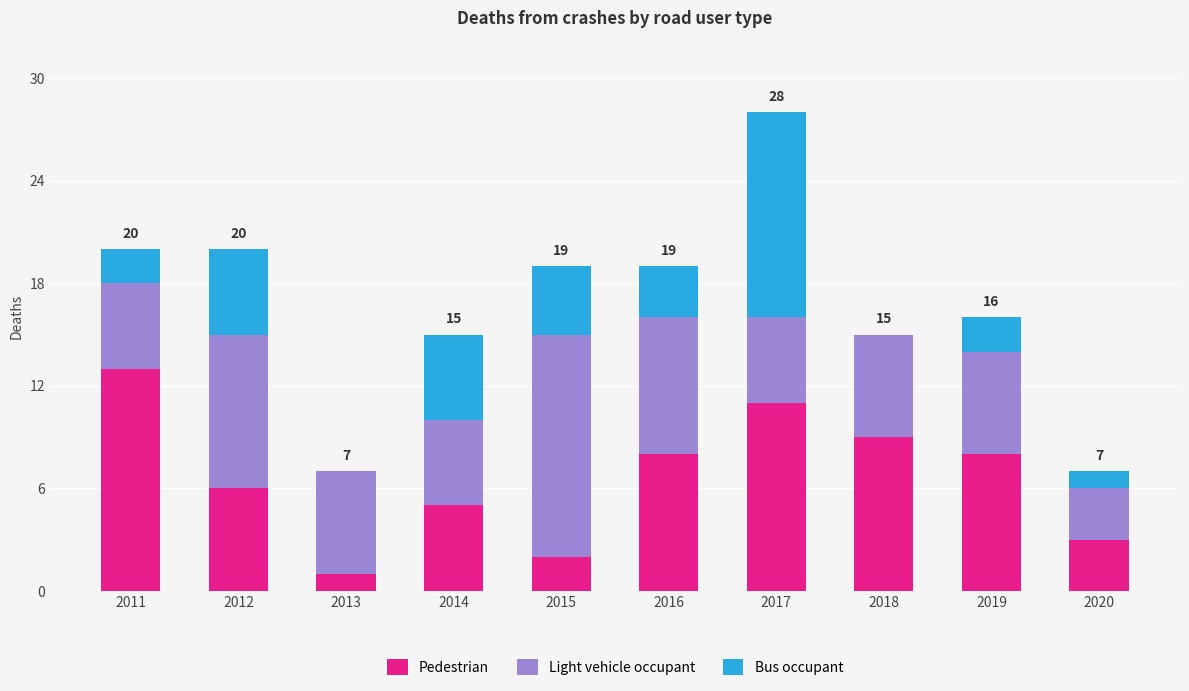

True or false: Pedestrian has a value of 8 at 2011.

False